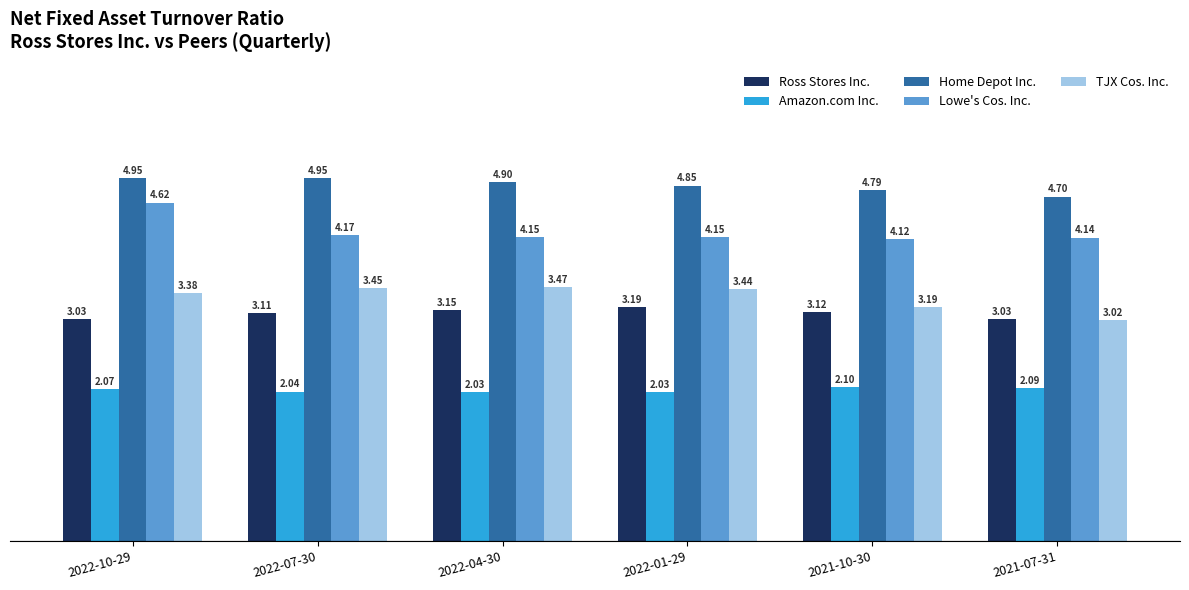

How many bars are there in each group?

5